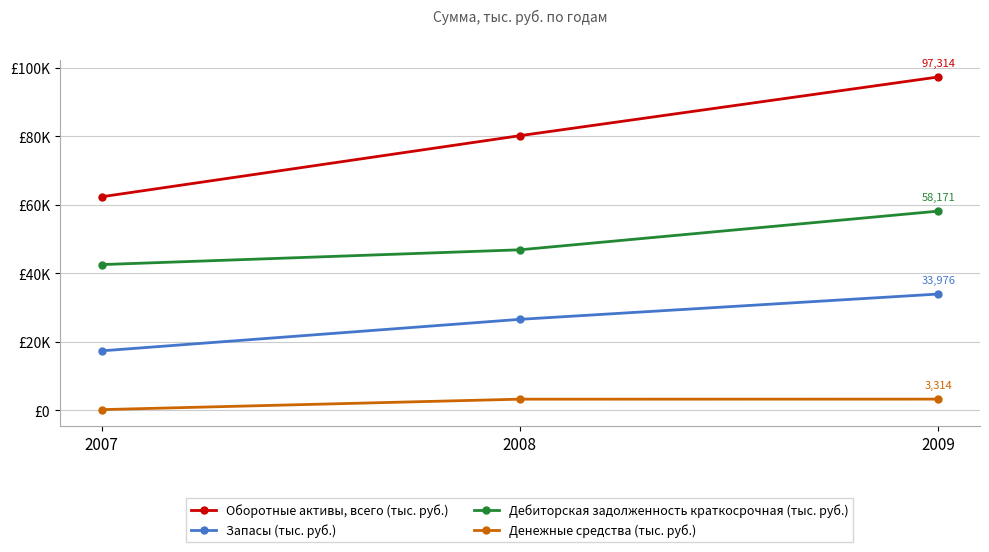

Which has a higher value, 2009 or 2007?

2009